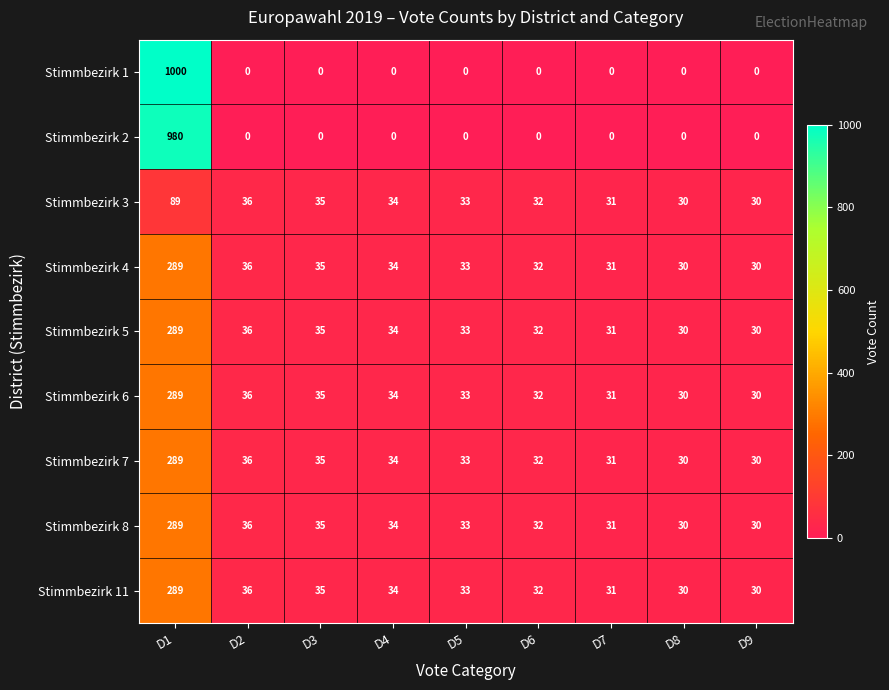

True or false: Stimmbezirk 3 has a value of 34 at D4.

True